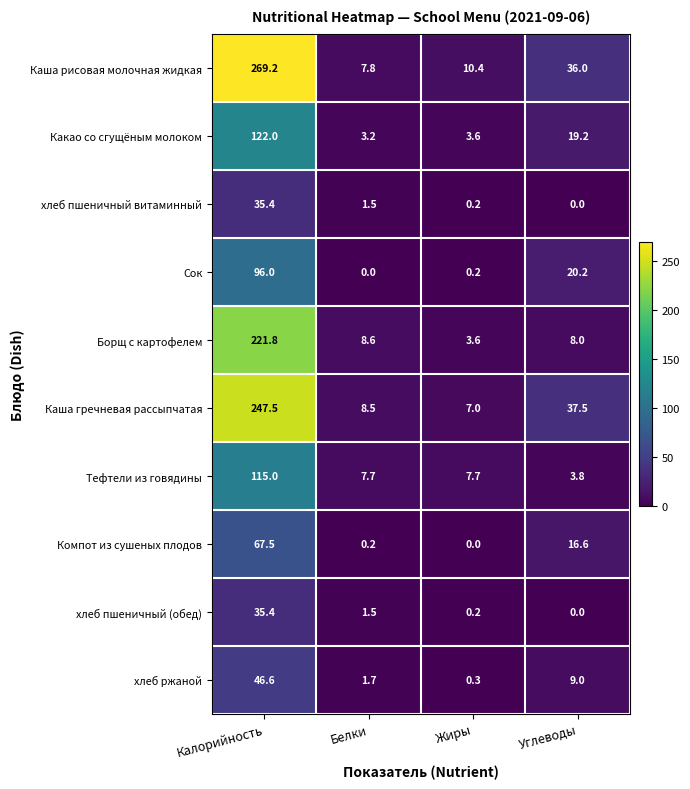

At which label does Какао со сгущёным молоком reach its minimum?

Белки